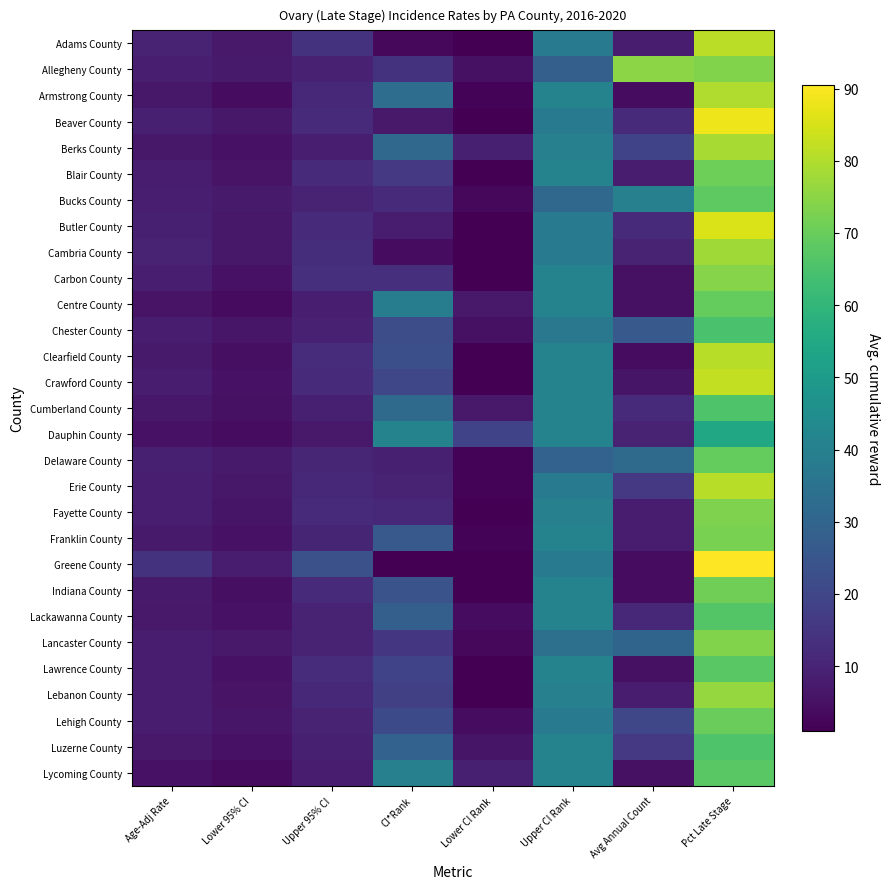

At how many categories does at least one series exceed 75?

1